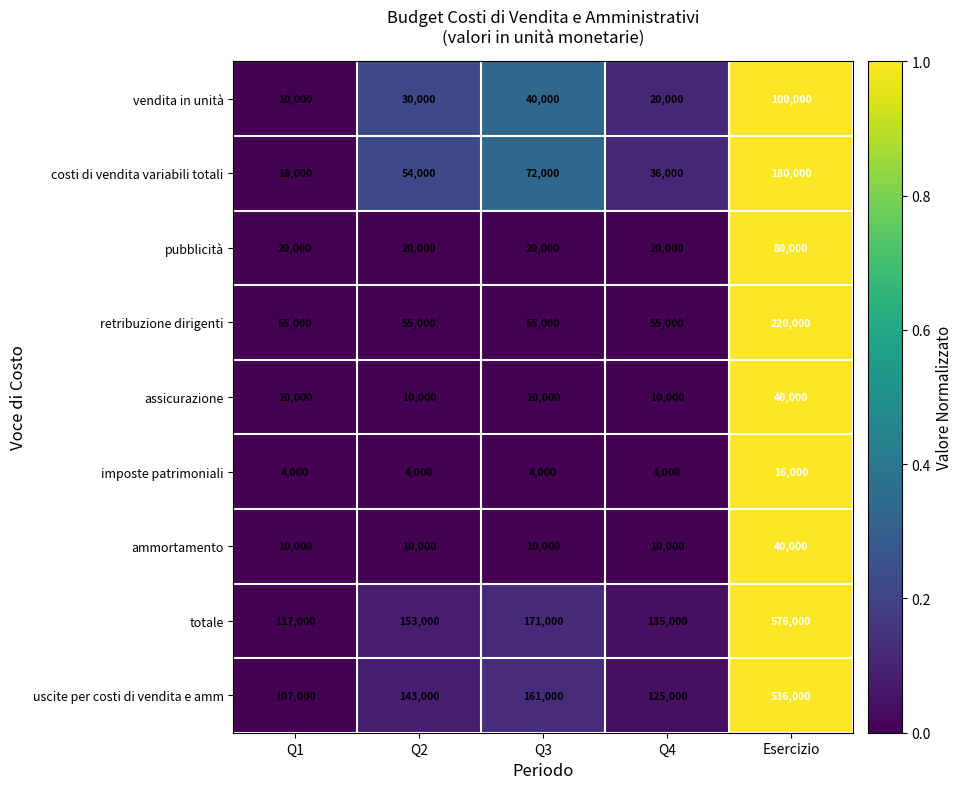

What is the spread (max minus min) of values at Q1?

113000